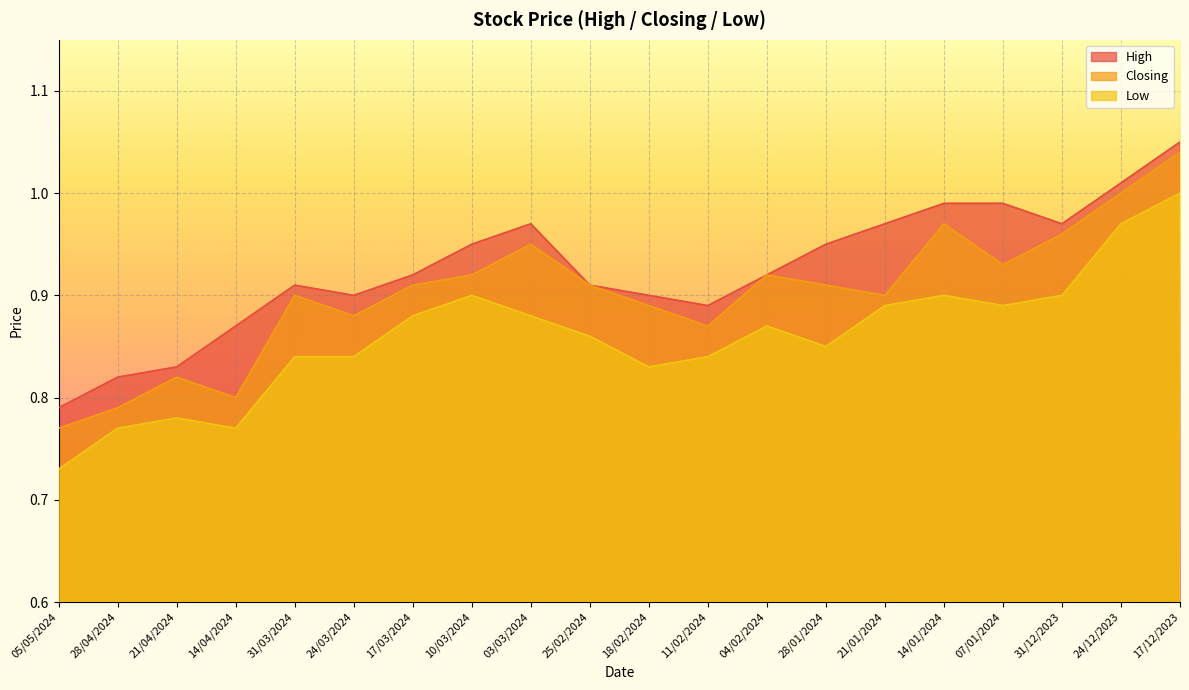

True or false: Closing and Low cross at least once.

False